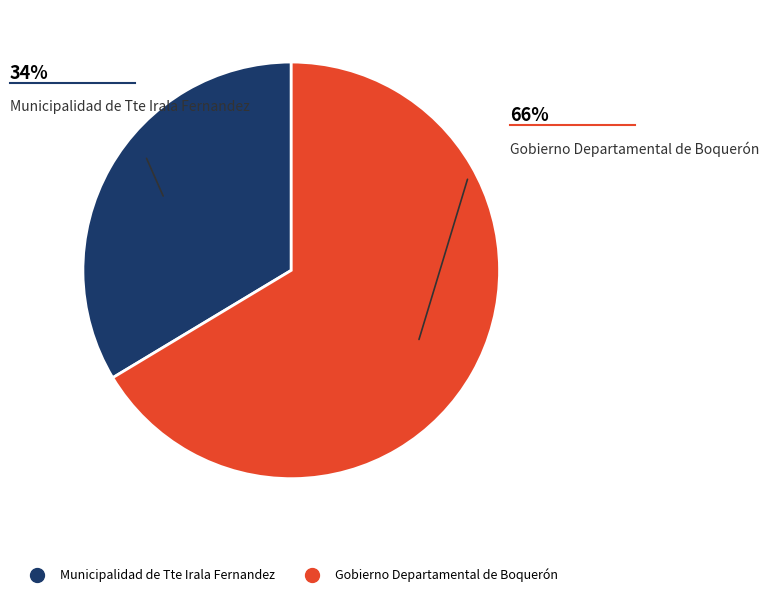

Which category has the biggest portion of the pie?

Gobierno Departamental de Boquerón